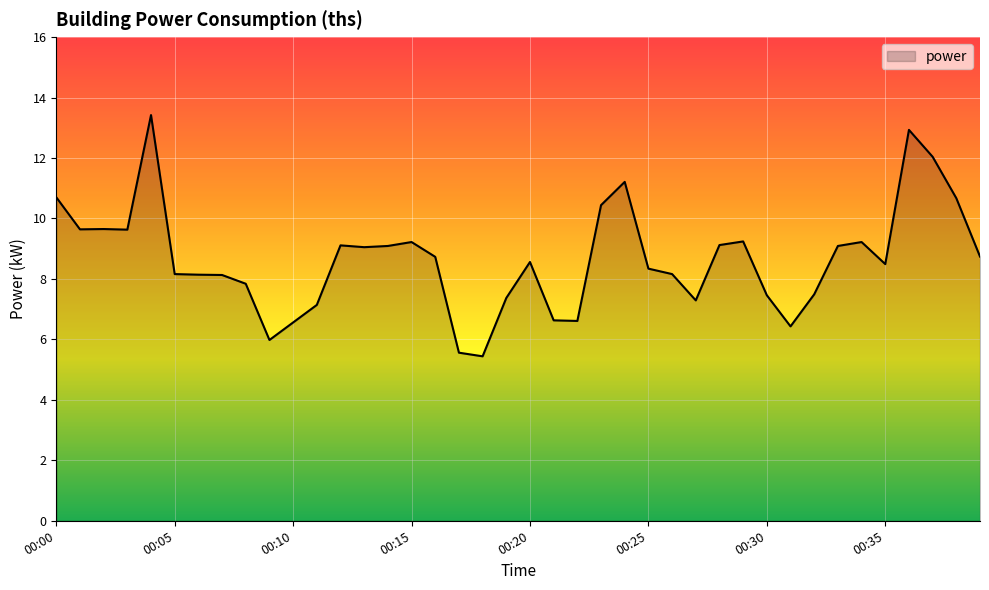

What is the greatest value displayed?

13.4